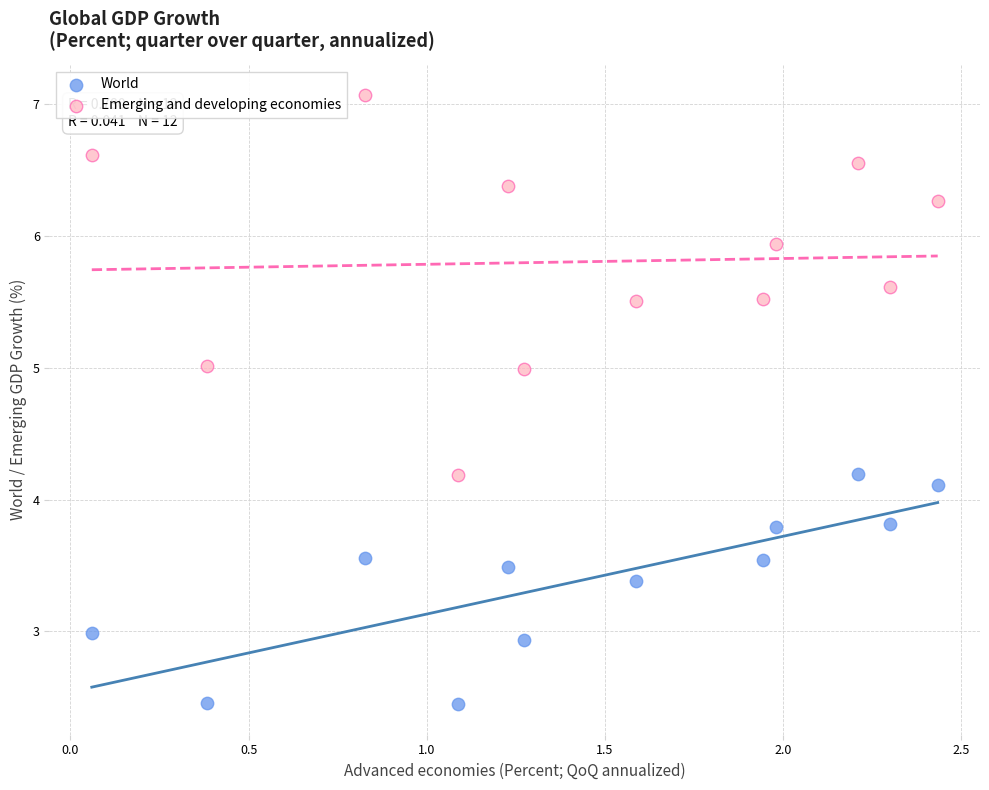

What are all the series names shown in the legend?

World, Emerging and developing economies